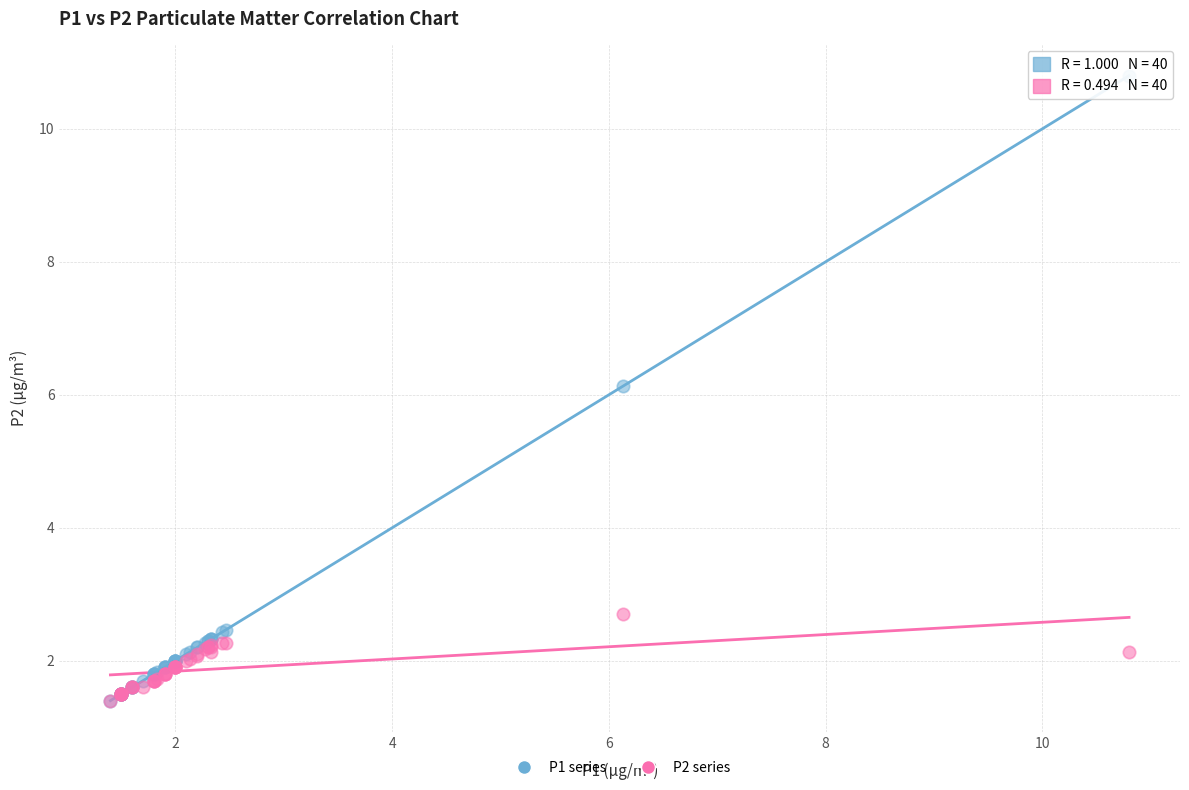

Which series contains the highest Y value?

P1 series